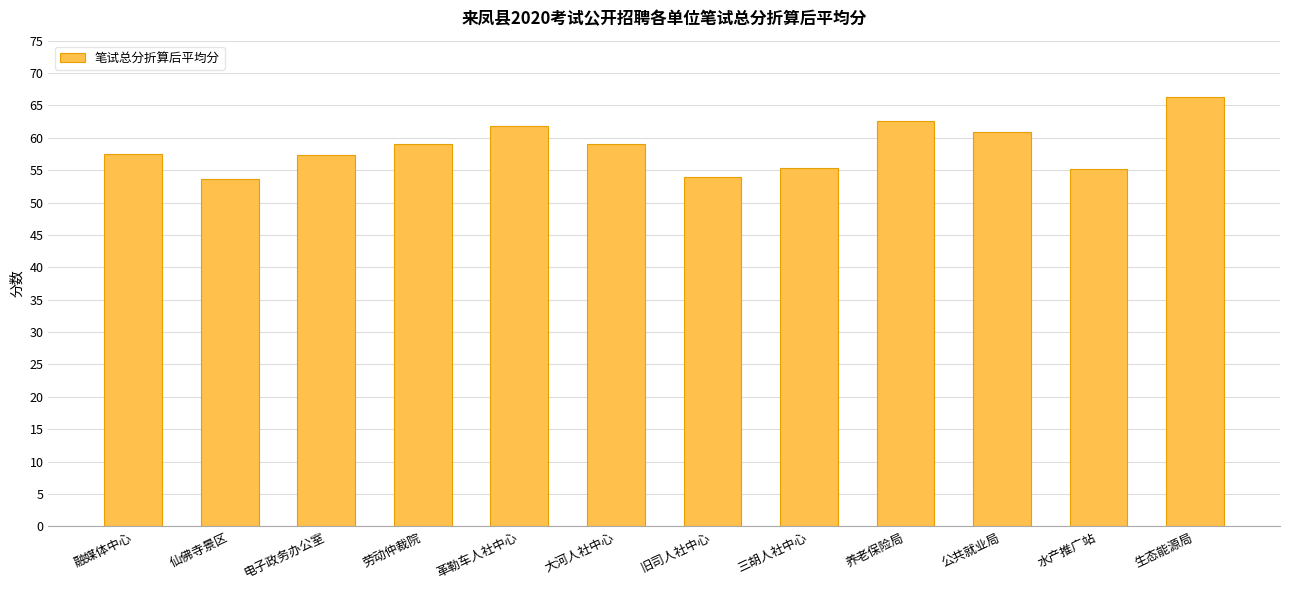

What is the label of the 5th bar from the right?

三胡人社中心